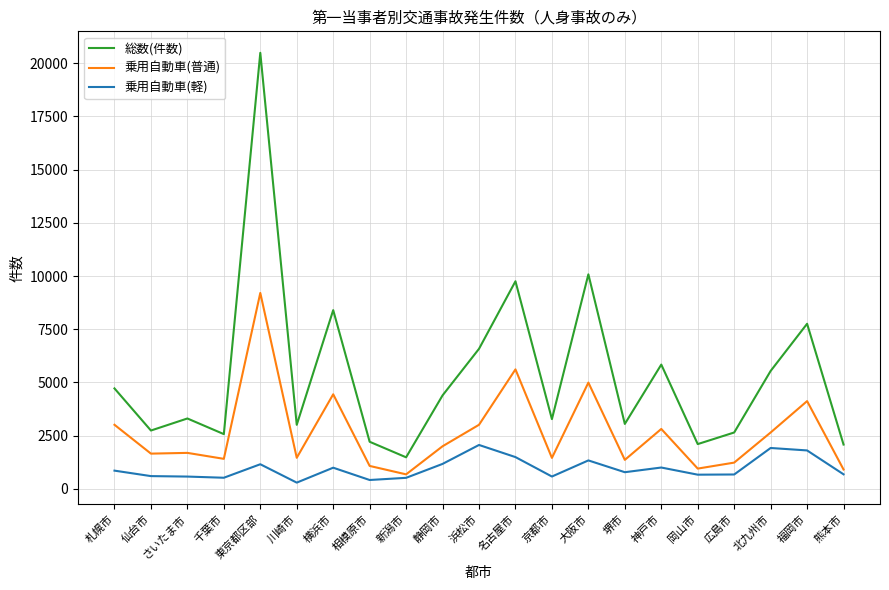

At which label is 乗用自動車(普通) closest to 4945?

大阪市